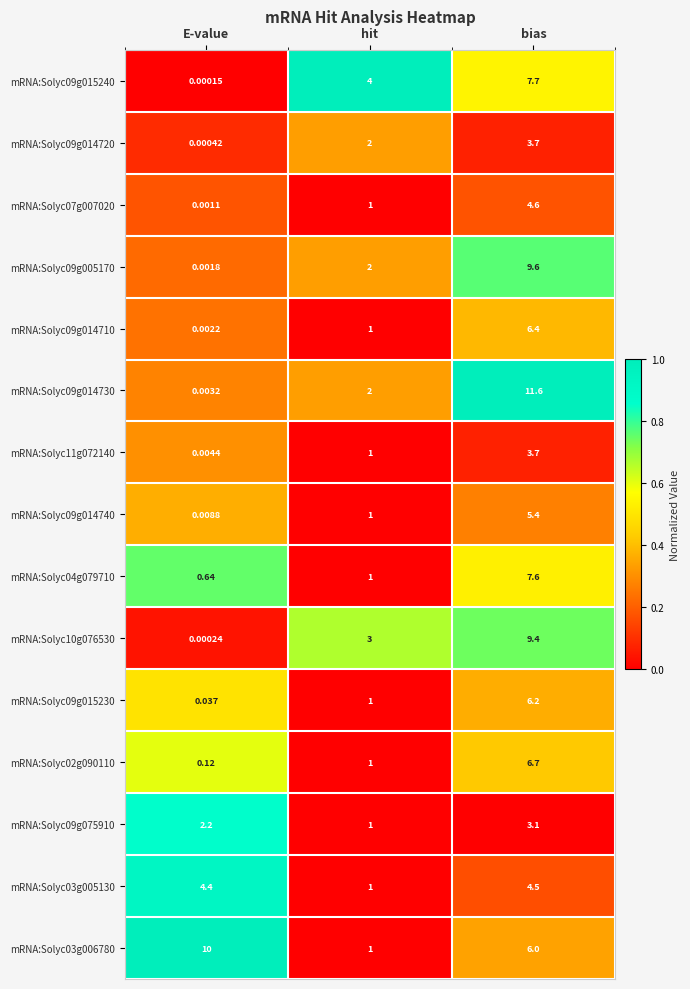

List the labels in order of mRNA:Solyc10g076530 value, smallest first.

E-value, hit, bias